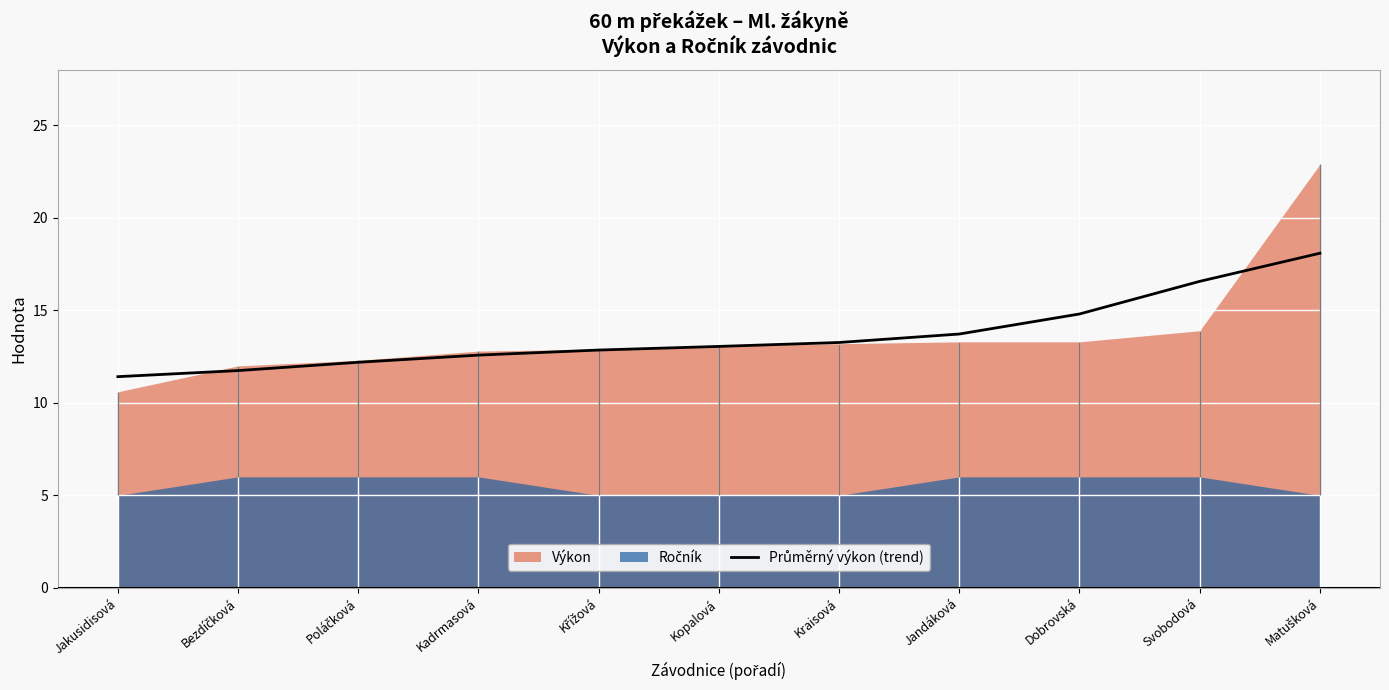

What position from the left is Svobodová?

10